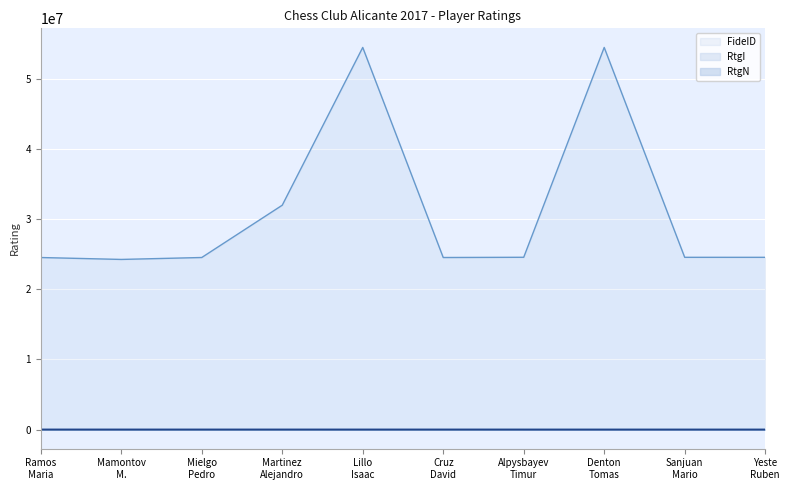

Which series has the largest total across all categories?

FideID